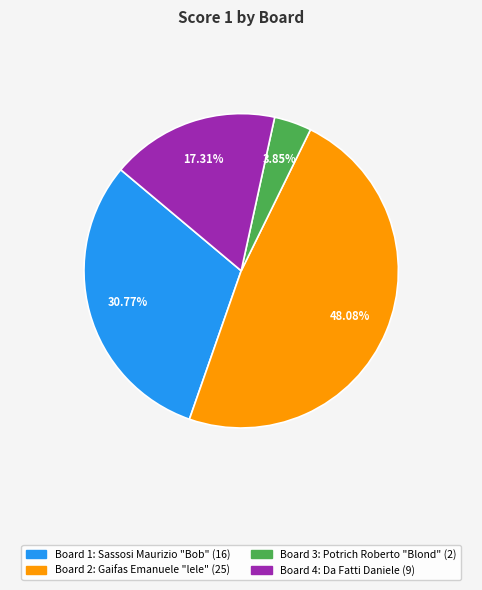

Is there a majority slice in this chart?

No